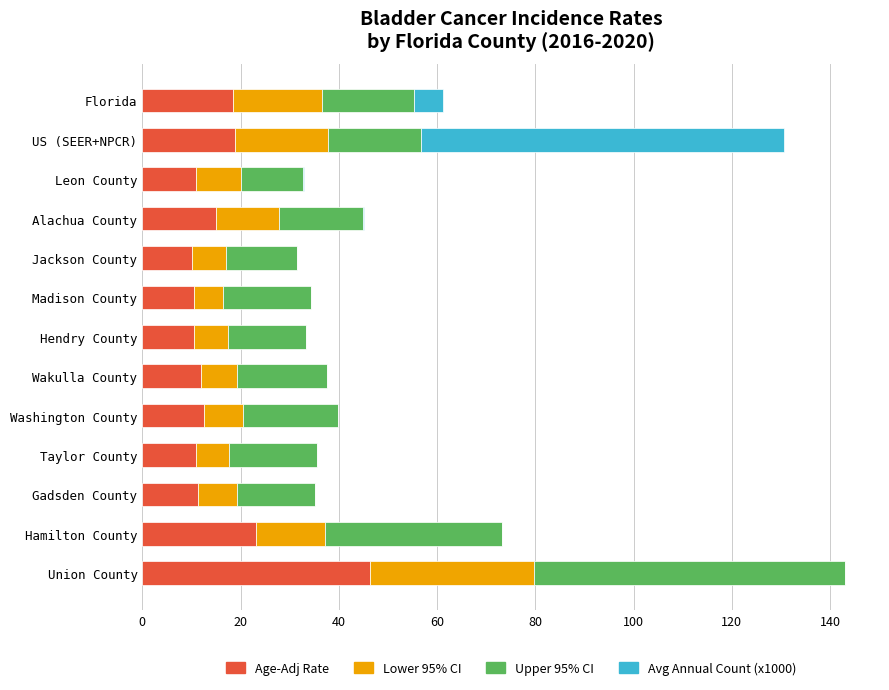

True or false: Age-Adj Rate has a value of 23.1 at Hamilton County.

True